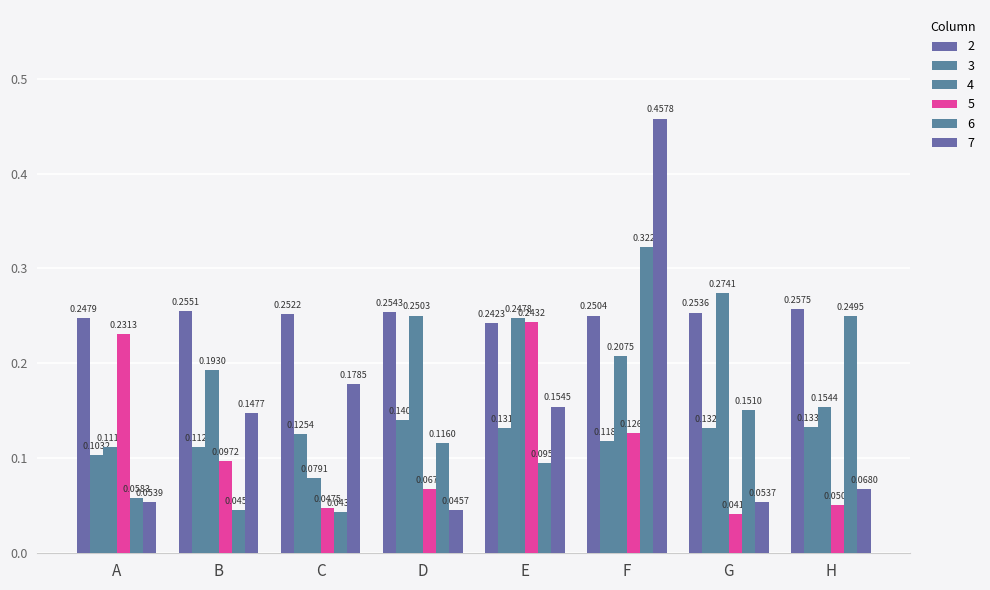

What is the difference between the second highest and second lowest values in the 5 series?

0.2